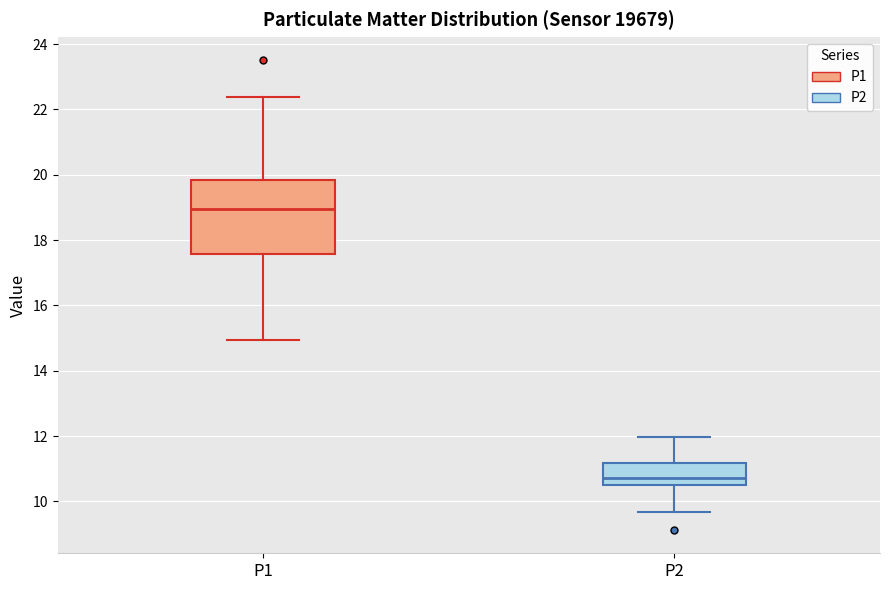

Which box is the tallest, from its lower edge to its upper edge?

P1